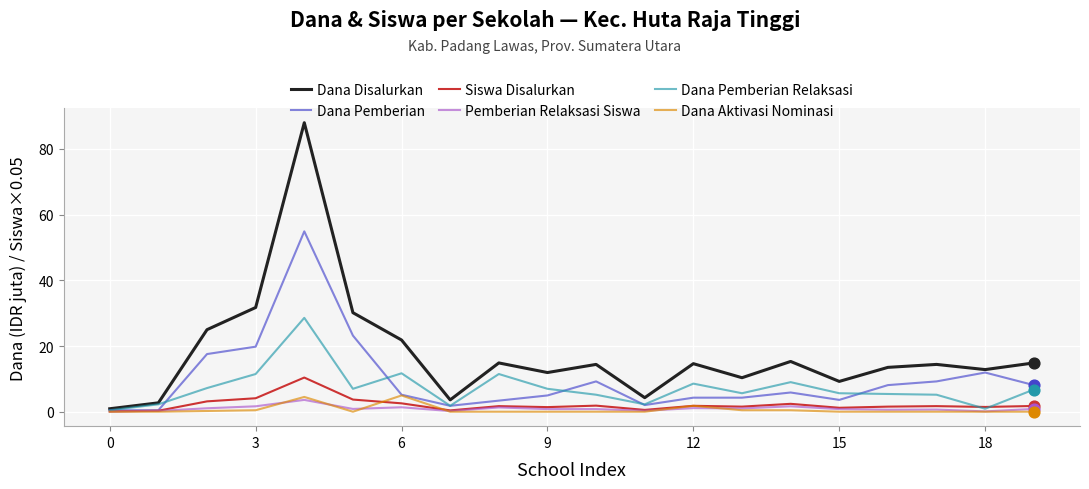

Which series has the largest range (max minus min)?

Dana Disalurkan